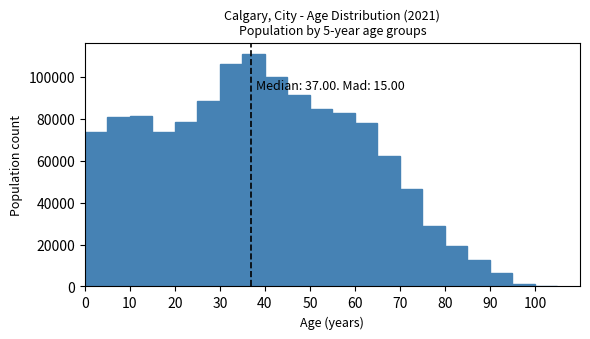

Over which range of the x-axis is the bar tallest?

35 to 40